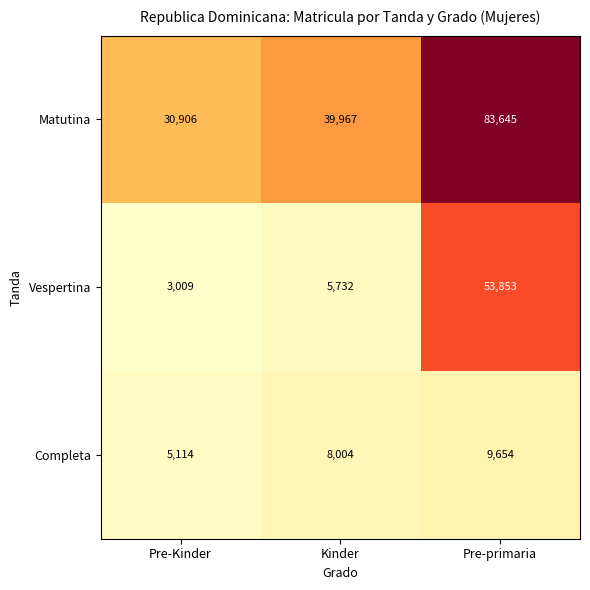

What is the sum of the Completa values at Pre-primaria and Kinder?

17658